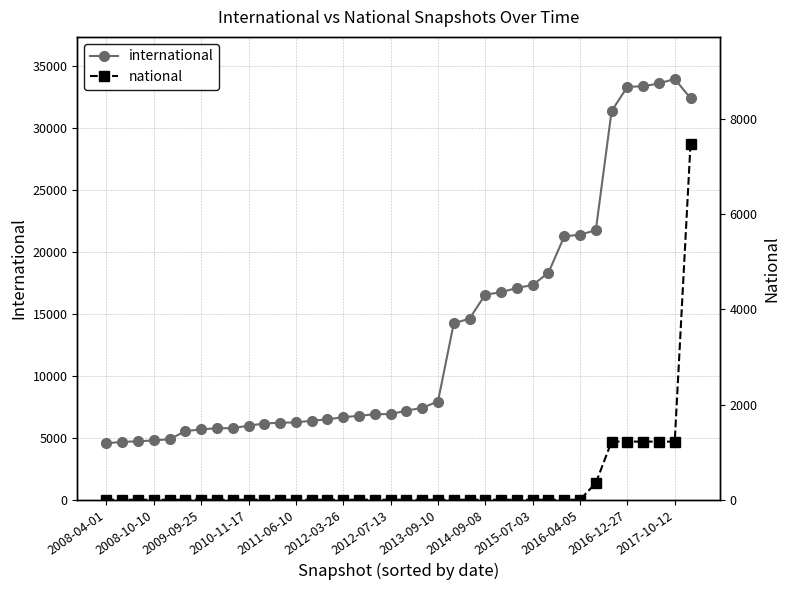

List the series in order of their overall mean, lowest first.

national, international